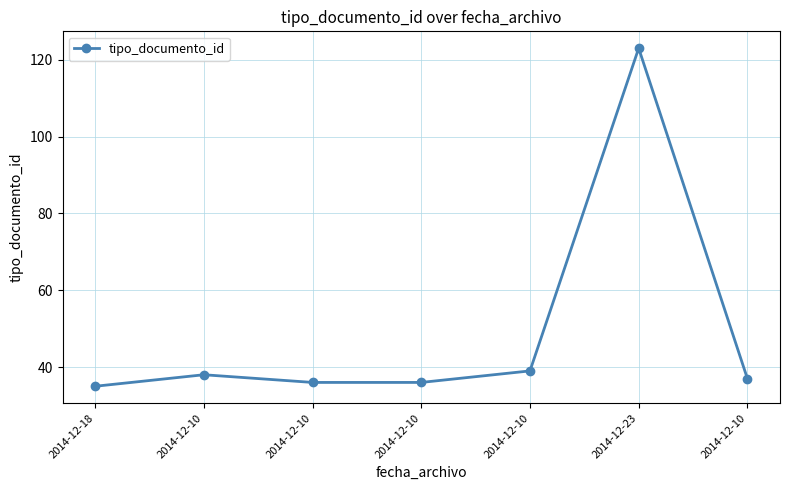

How many categories are shown in the chart?

7